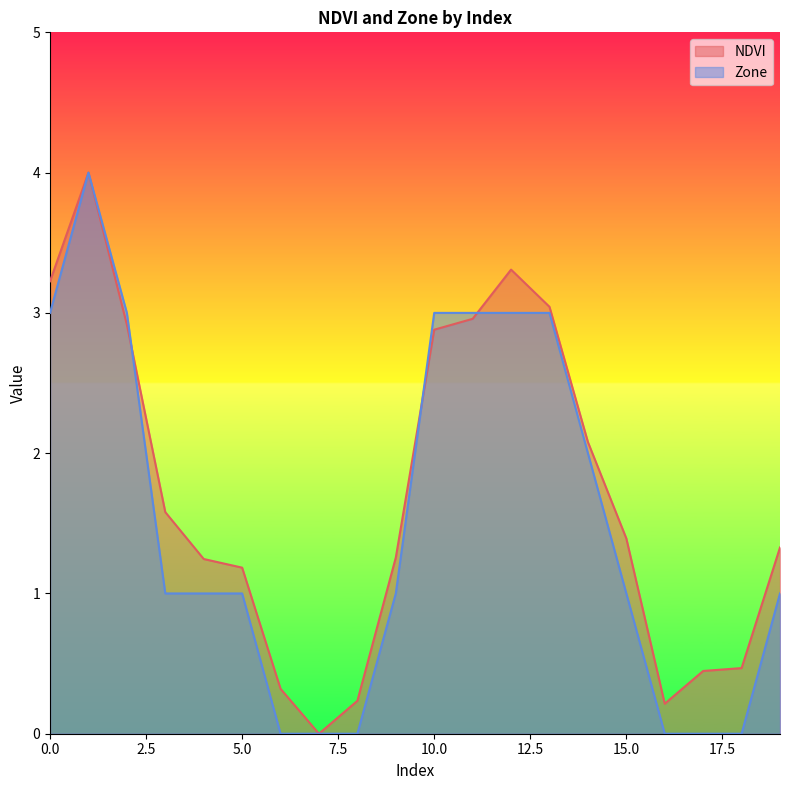

Between 9 and 13, which is larger?

13